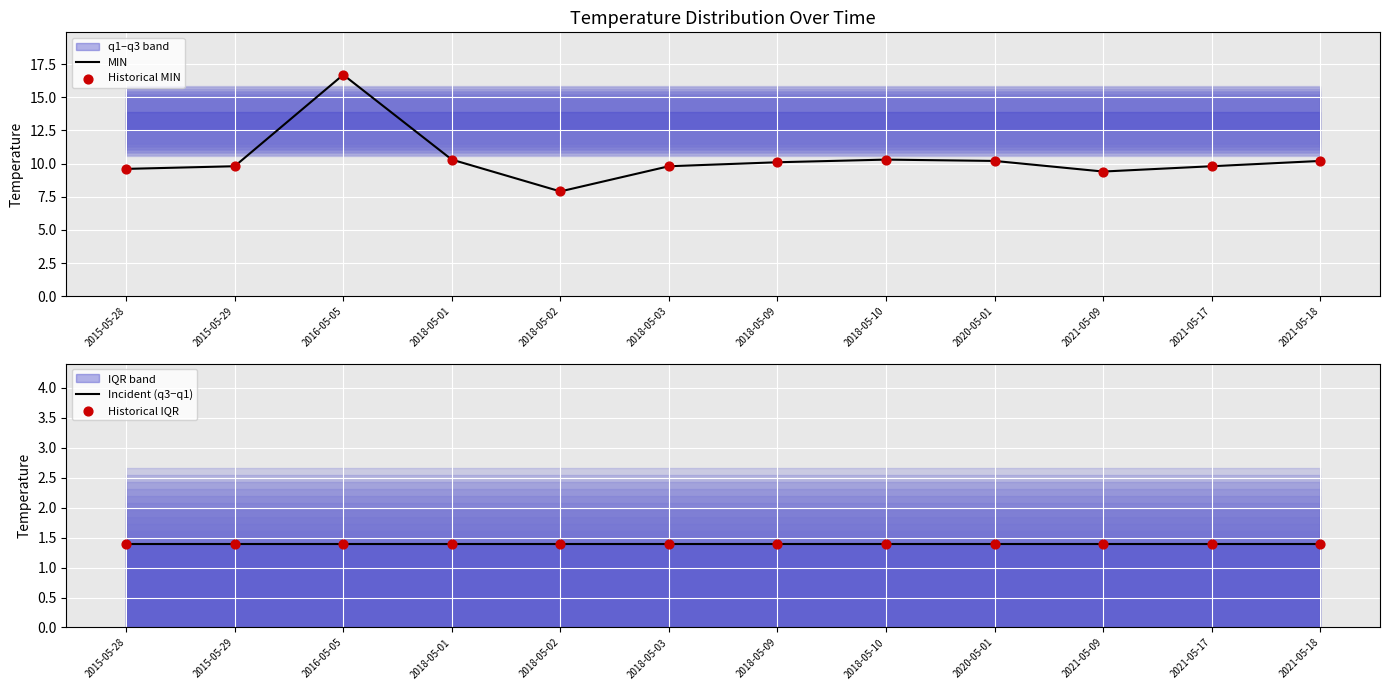

Which series has the largest total across all categories?

MIN